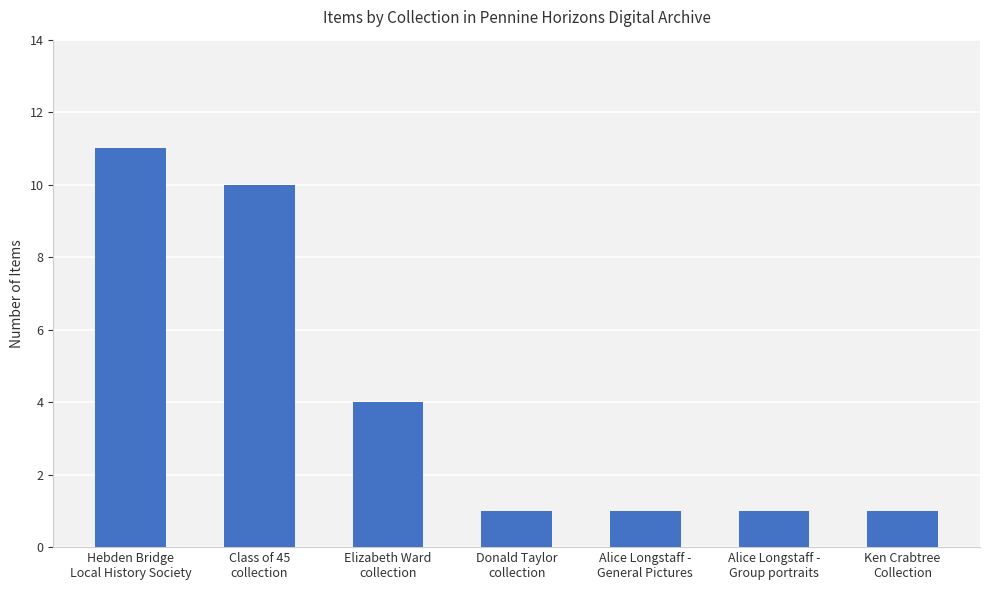

Is it true that the value at Hebden Bridge
Local History Society is 18?

False